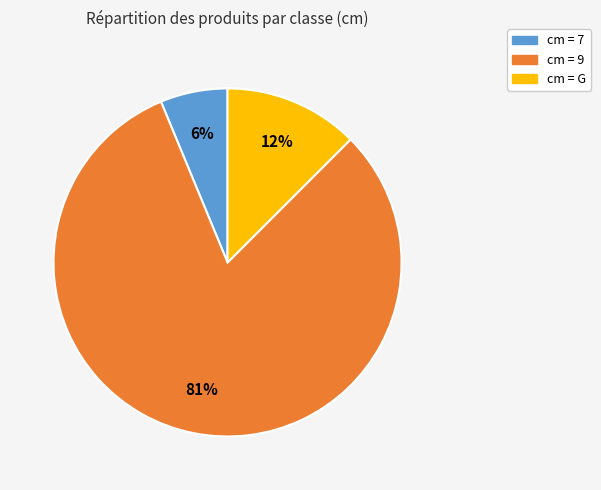

To the nearest percent, what is the average slice percentage?

33%